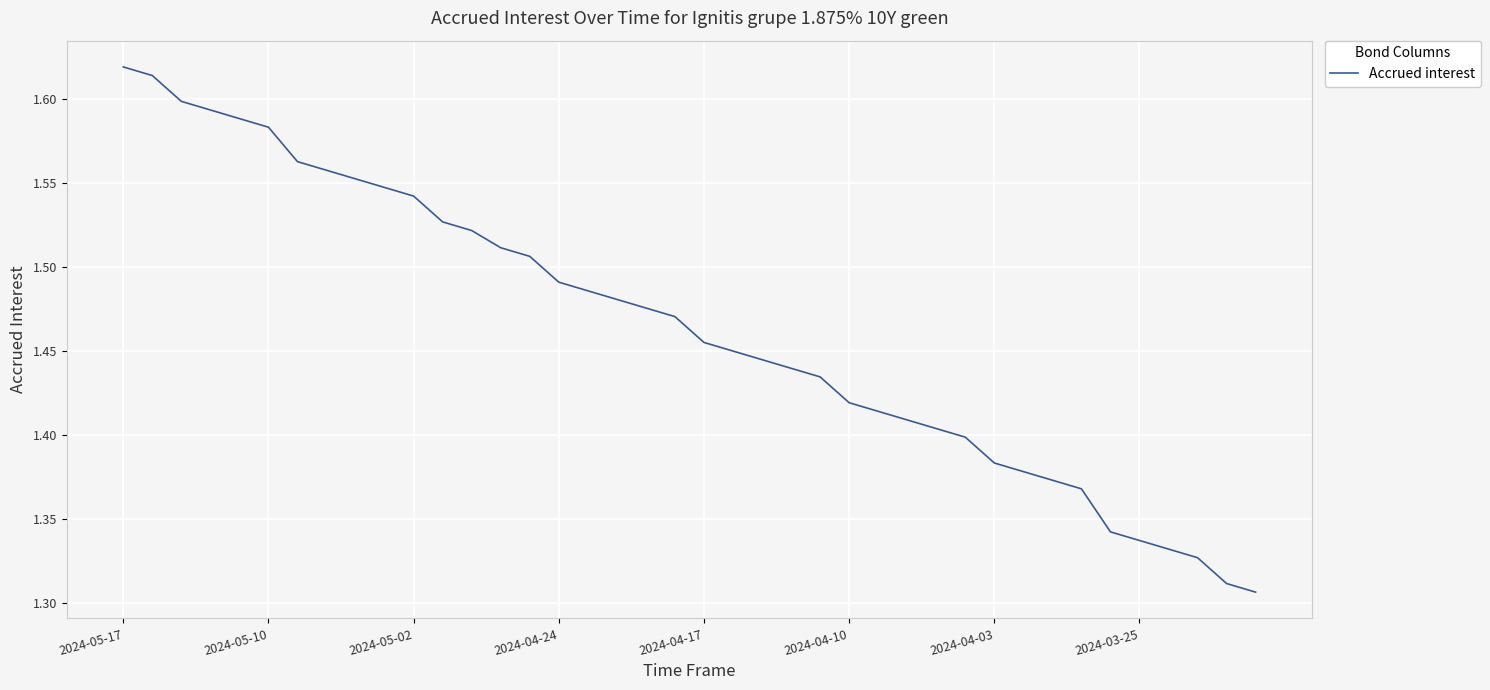

What is the difference between the maximum and minimum values?

0.3